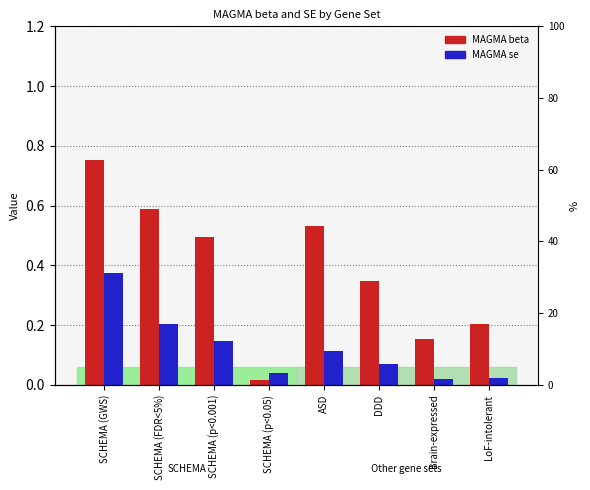

At which category is the sum across all series the highest?

SCHEMA (GWS)